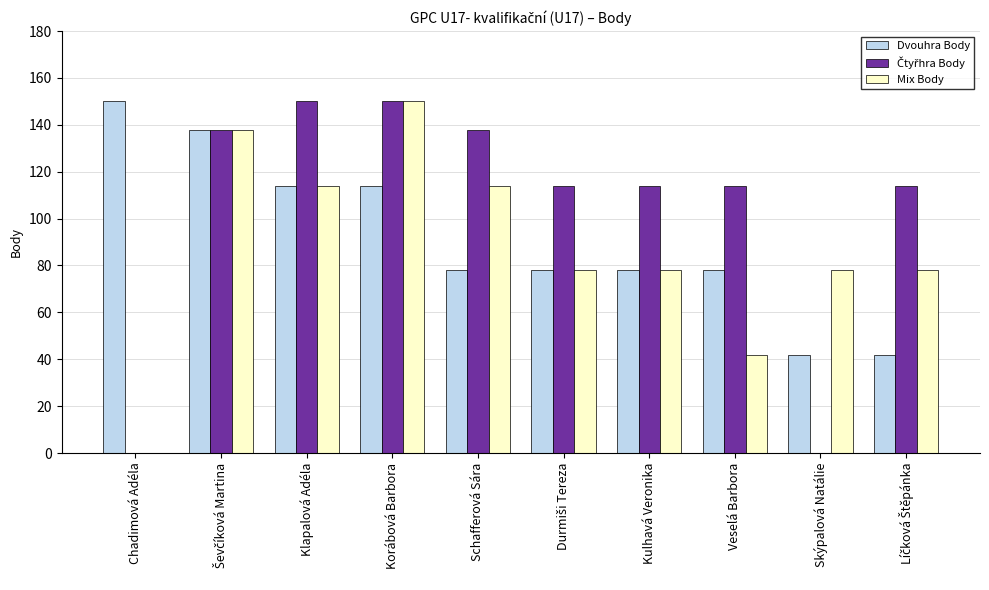

True or false: Mix Body has a value of 27 at Veselá Barbora.

False